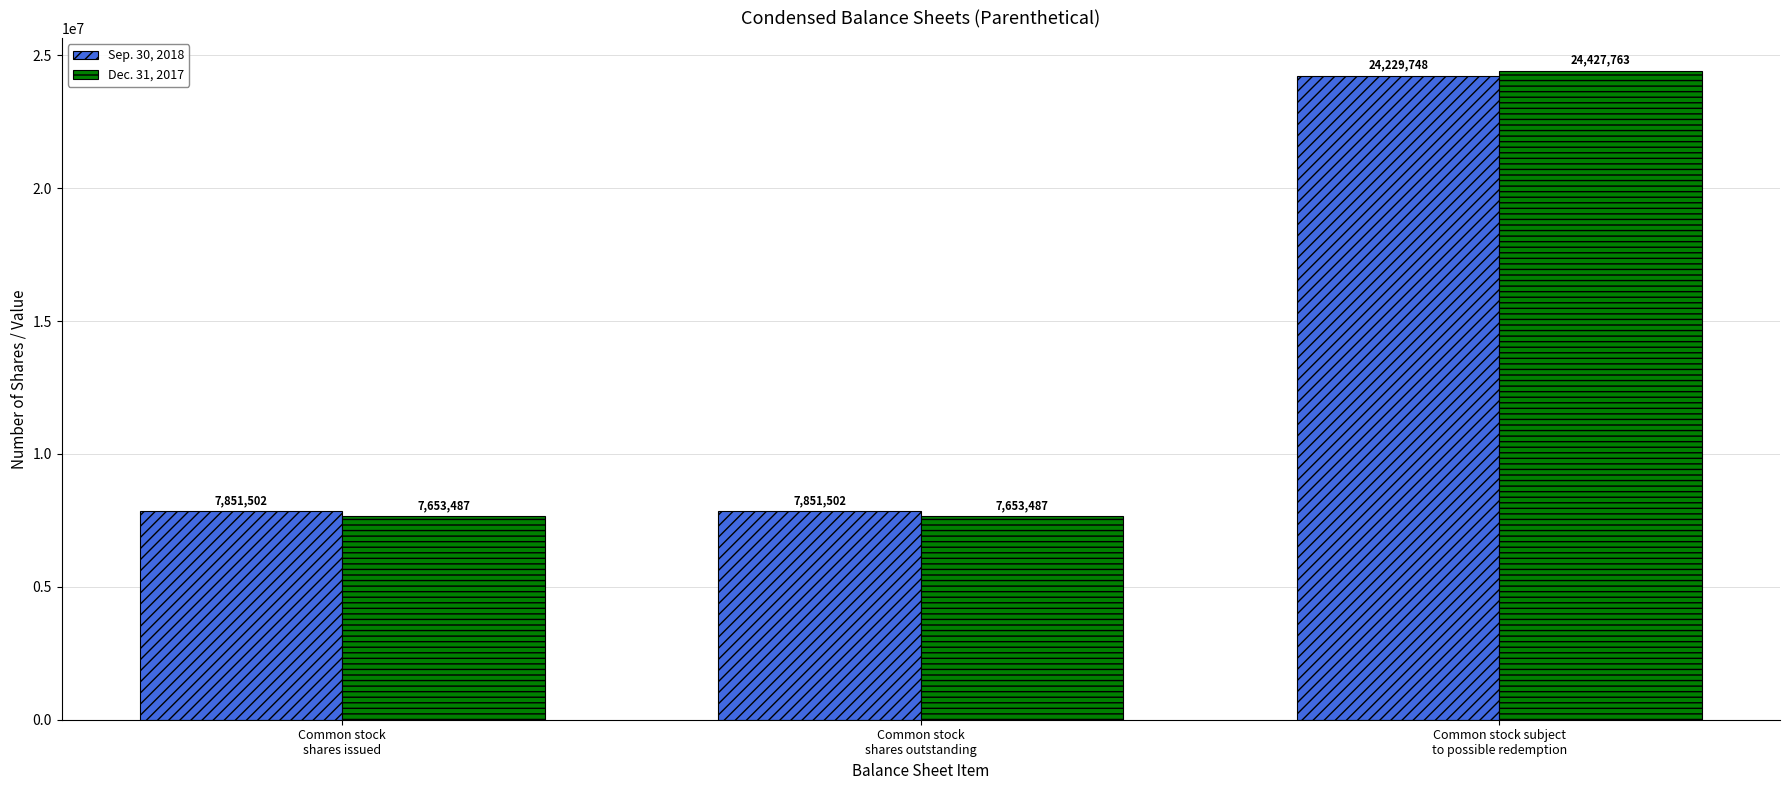

What value does the Sep. 30, 2018 series have at Common stock
shares outstanding?

7851502